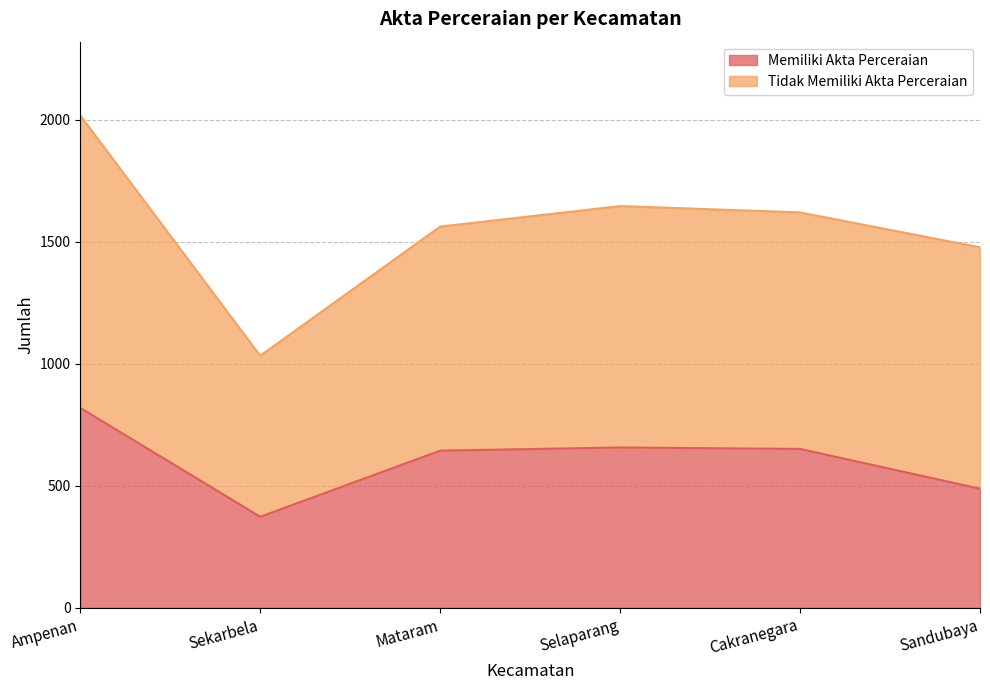

At which label is the value closest to 596?

Mataram